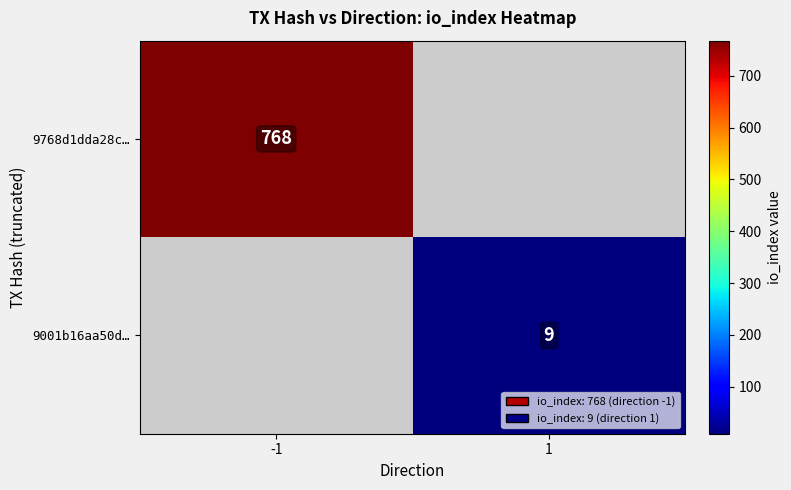

The 9001b16aa50d… series shows 9 at 1. True or false?

True